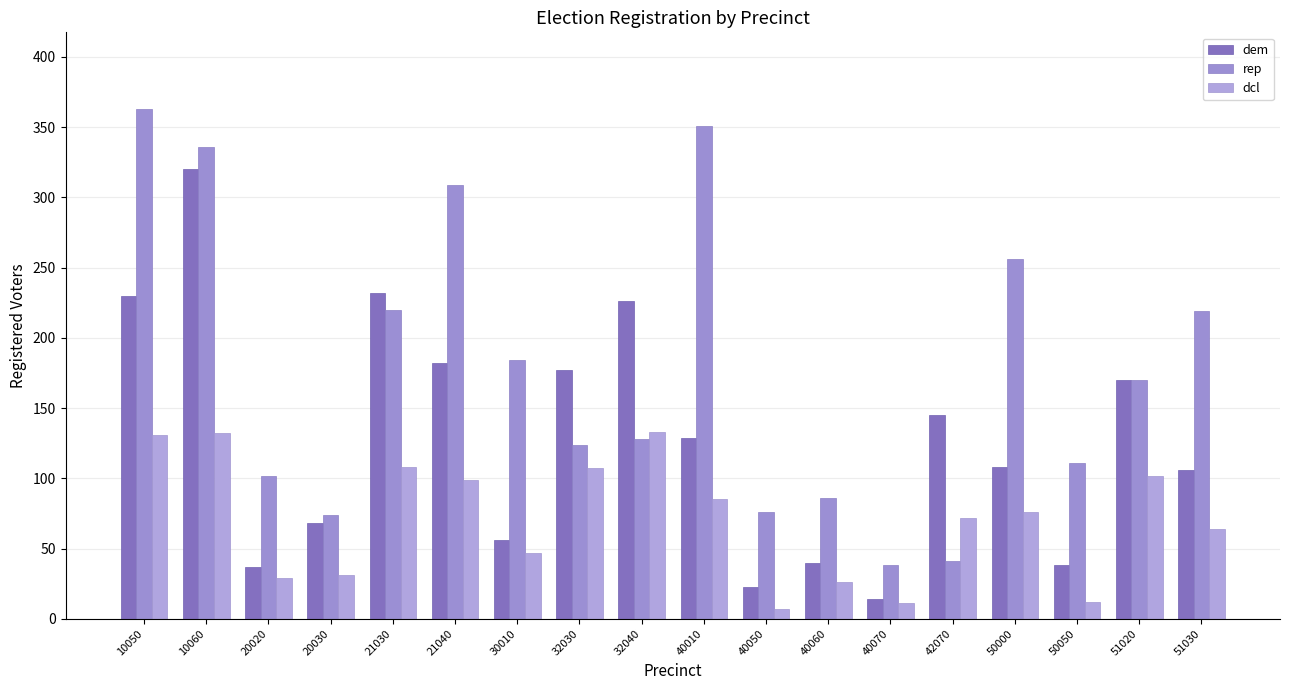

Are the bars grouped side by side (vs. stacked)?

Yes